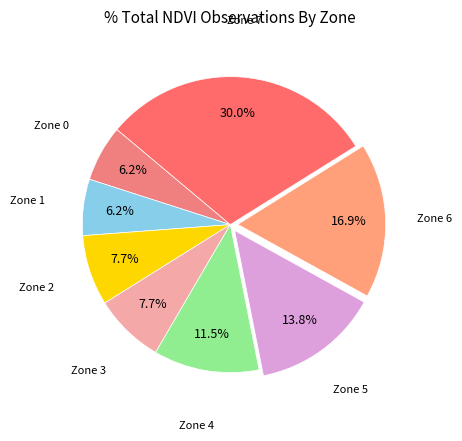

What is the largest slice in the pie chart?

Zone 7